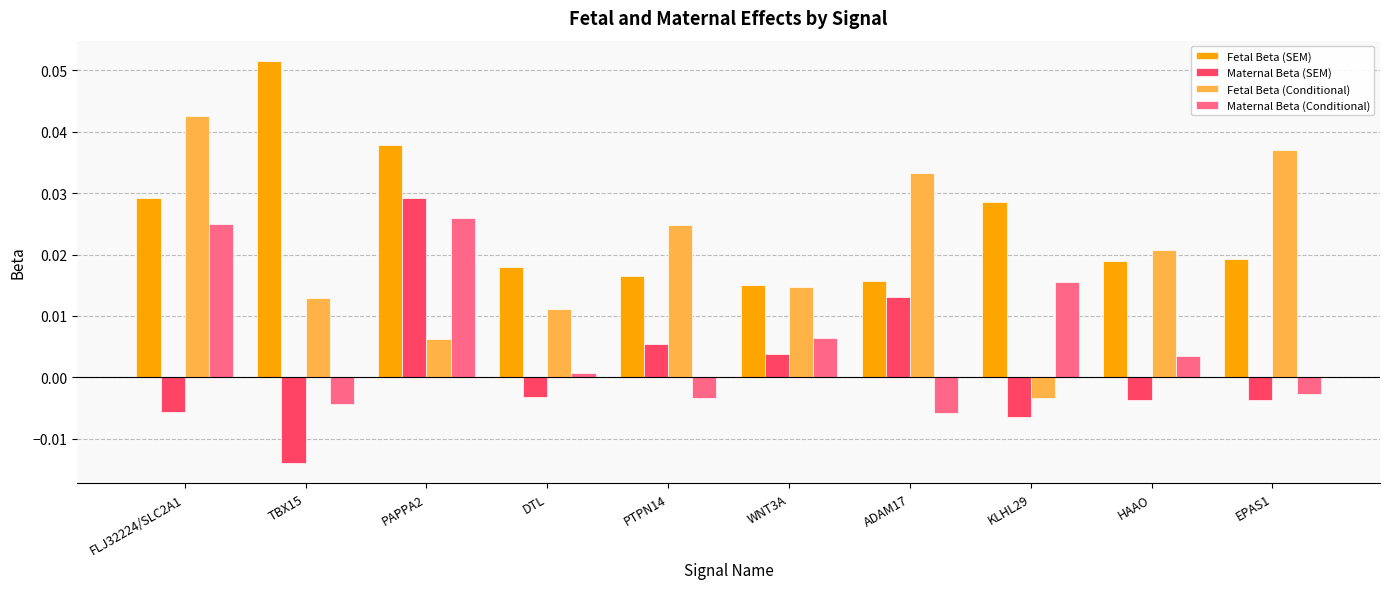

Is the value of Maternal Beta (Conditional) at ADAM17 greater than the value of Maternal Beta (SEM) at TBX15?

Yes